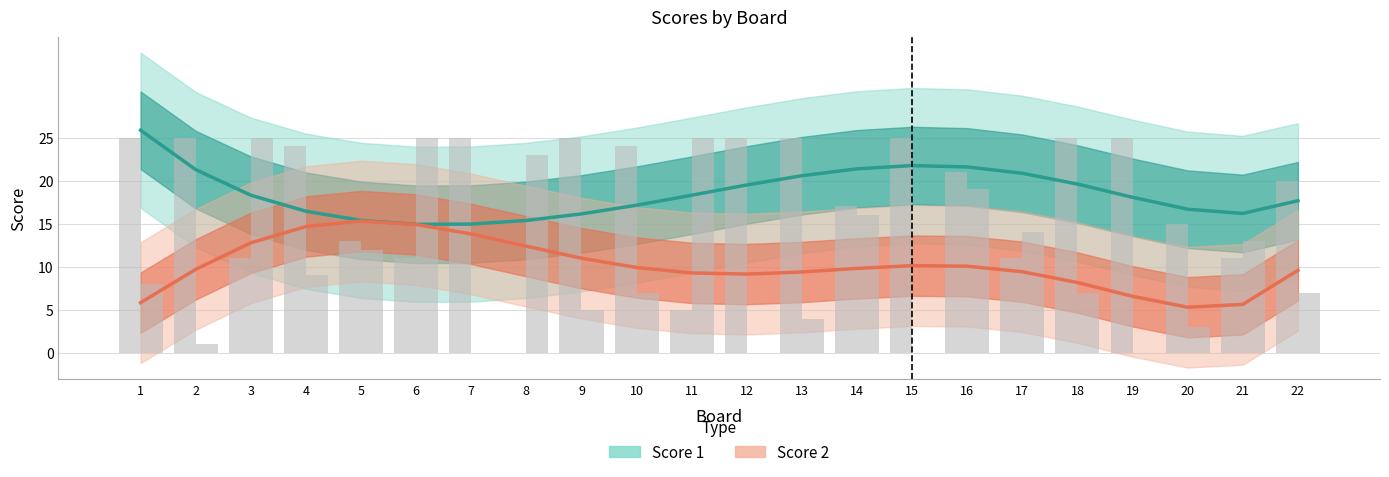

Where does the Score 1 series first go above 18?

1